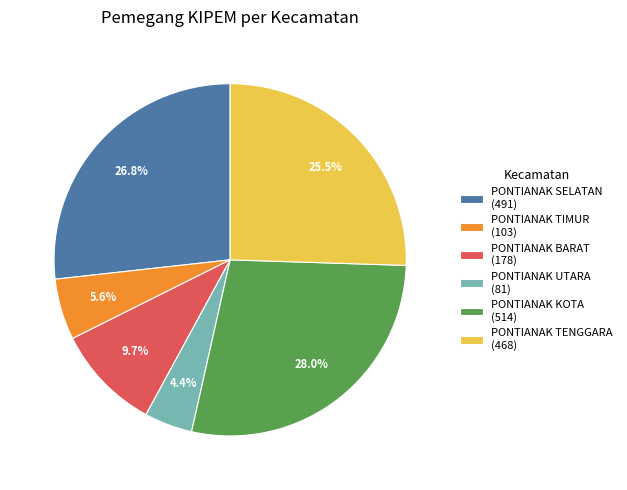

Is PONTIANAK SELATAN the majority of the pie?

No